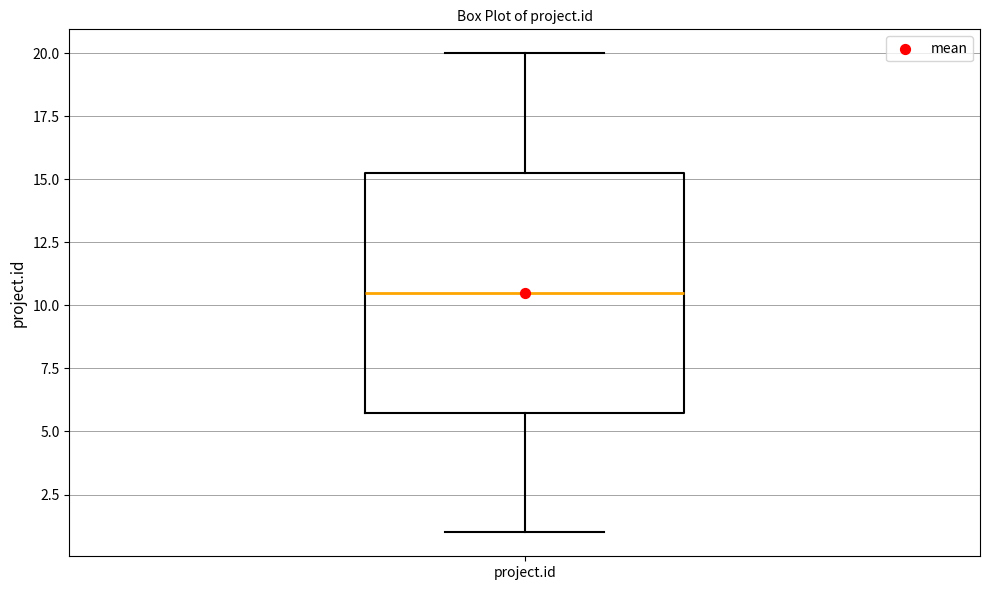

Where does the lower whisker of the box for project.id end on the y-axis? The values are not printed on the chart, so give them approximately, as read against the axis.

1.0